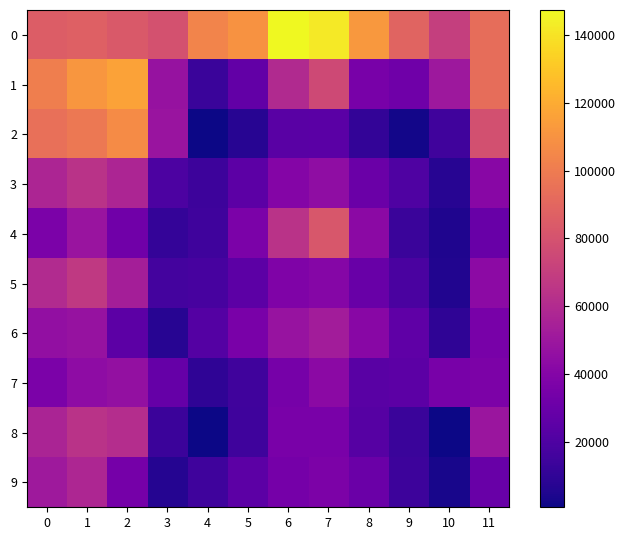

Reading left to right, list all the values displayed in this chart.

0: 0=85190	1=87057	2=83478	3=79572	4=103787	5=109724	6=147403	7=141803	8=111949	9=88446	10=70031	11=93478
1: 0=101521	1=111450	2=116192	3=47297	4=12940	5=27013	6=59495	7=75240	8=35320	9=31727	10=49982	11=92985
2: 0=94413	1=98222	2=106749	3=48280	4=894	5=6930	6=23709	7=24560	8=10522	9=2103	10=15389	11=79114
3: 0=57347	1=63836	2=57013	3=19271	4=13946	5=25267	6=40041	7=44759	8=30051	9=20242	10=7211	11=41893
4: 0=36386	1=48498	2=32458	3=11398	4=14763	5=36419	6=63786	7=82226	8=42612	9=13183	10=4991	11=29313
5: 0=59716	1=67460	2=53455	3=16102	4=17614	5=24961	6=38359	7=40310	8=29766	9=18423	10=5296	11=43106
6: 0=45585	1=47337	2=24707	3=6953	4=21998	5=35984	6=47746	7=52613	8=41897	9=26122	10=9324	11=35319
7: 0=36695	1=43938	2=46225	3=28687	4=9408	5=15330	6=34790	7=43031	8=23755	9=25086	10=35389	11=37061
8: 0=56610	1=63878	2=61124	3=13358	4=996	5=14744	6=36153	7=36022	8=22626	9=13086	10=619	11=48949
9: 0=50629	1=57404	2=33932	3=6756	4=14832	5=25106	6=33897	7=36806	8=30177	9=13819	10=3406	11=29696